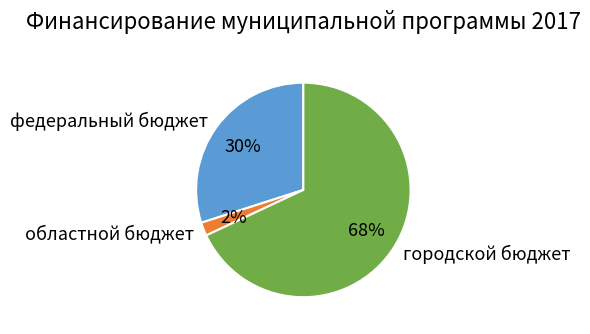

Rank the categories by value from lowest to highest.

областной бюджет, федеральный бюджет, городской бюджет